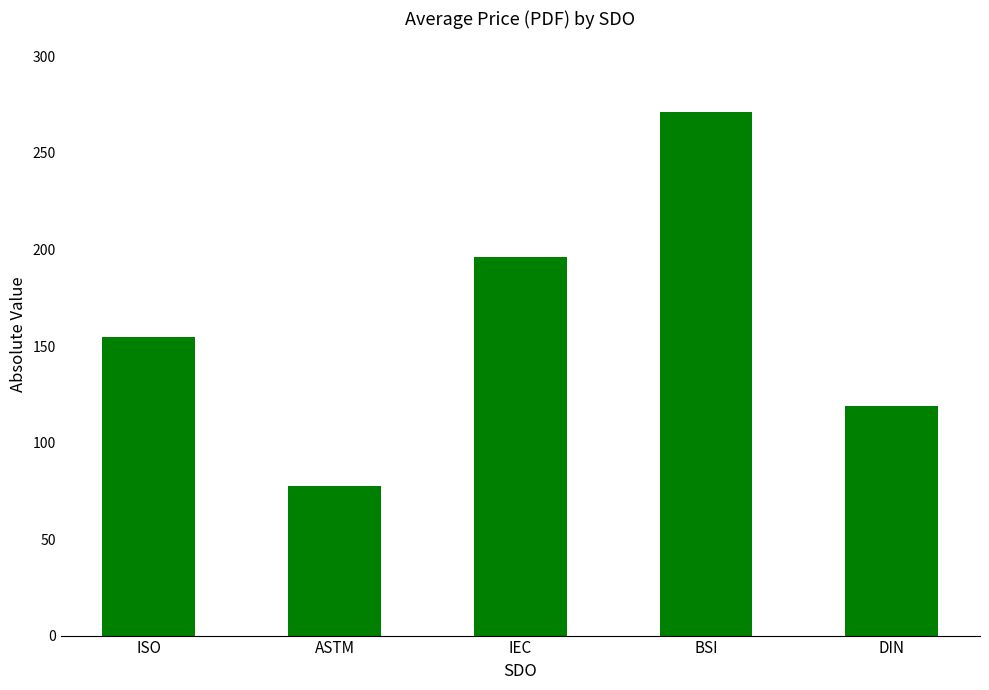

What is the label of the 3rd bar from the right?

IEC